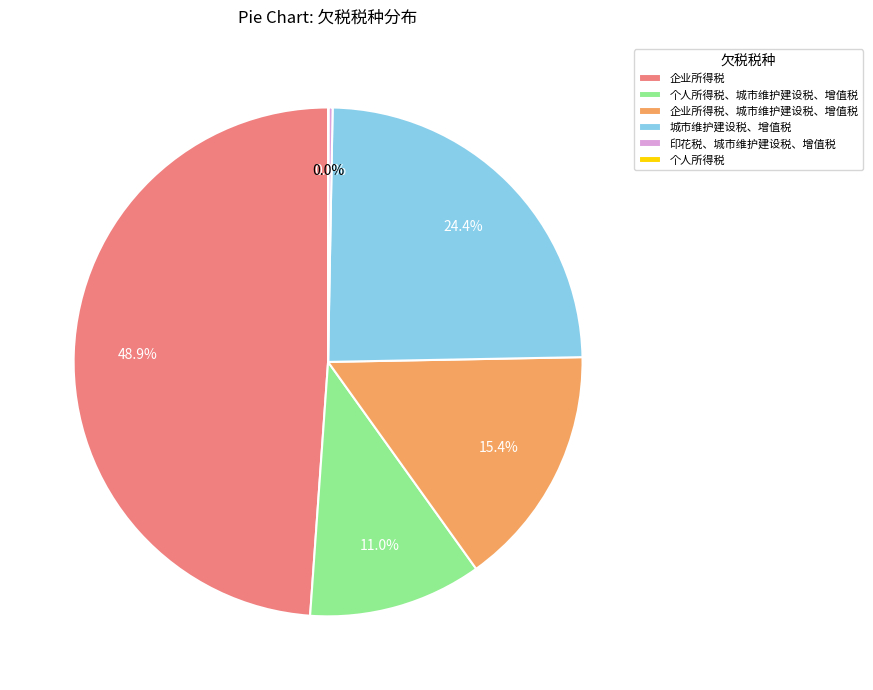

To the nearest percent, what is the difference between the largest and smallest slice percentages?

49%